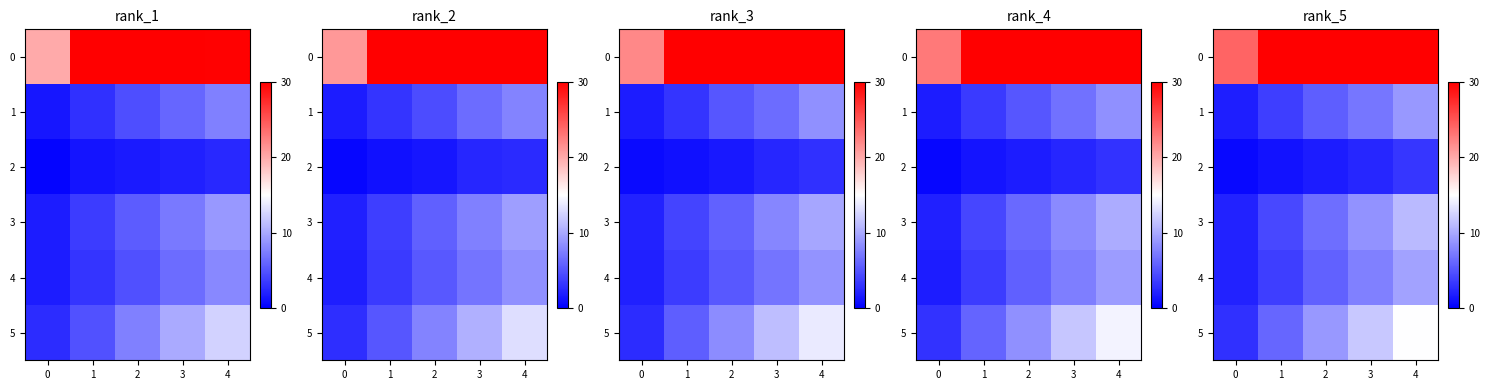

What is the sum of the 4 values at 1 and 2?

9.5